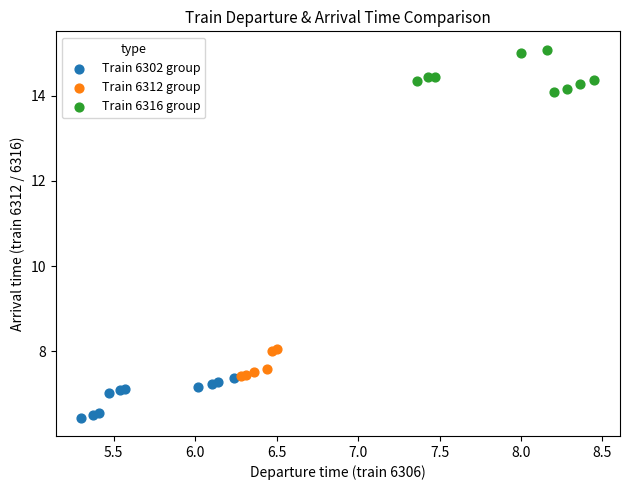

Which series reaches the minimum Y coordinate?

Train 6302 group